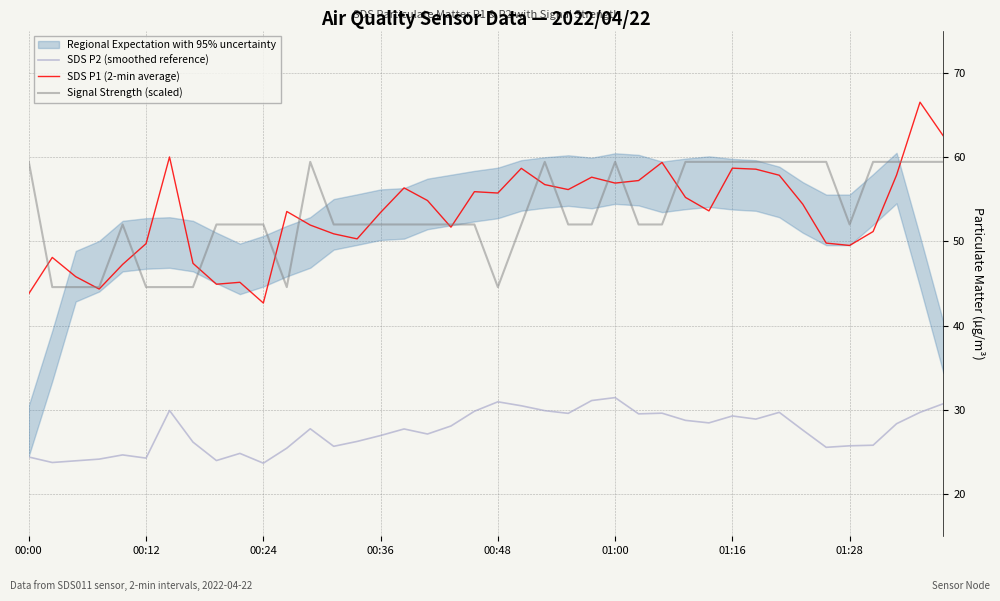

Reading left to right, transcribe all the data shown in this chart.

SDS P2 (smoothed reference): 24.4	23.8	23.9	24.1	24.6	24.3	29.9	26.2	24.0	24.8	23.7	25.4	27.8	25.7	26.2	26.9	27.7	27.1	28.1	29.8	30.9	30.5	29.9	29.6	31.1	31.4	29.5	29.6	28.8	28.4	29.3	28.9	29.7	27.6	25.6	25.7	25.8	28.4	29.7	30.7
SDS P1 (2-min average): 43.8	48.1	45.8	44.3	47.2	49.7	60.0	47.4	44.9	45.1	42.7	53.5	51.9	50.9	50.3	53.4	56.3	54.8	51.7	55.9	55.7	58.6	56.7	56.1	57.6	56.9	57.2	59.4	55.2	53.6	58.7	58.5	57.8	54.4	49.8	49.5	51.1	57.9	66.5	62.5
Signal Strength (scaled): 59.4	44.6	44.6	44.6	52.0	44.6	44.6	44.6	52.0	52.0	52.0	44.6	59.4	52.0	52.0	52.0	52.0	52.0	52.0	52.0	44.6	52.0	59.4	52.0	52.0	59.4	52.0	52.0	59.4	59.4	59.4	59.4	59.4	59.4	59.4	52.0	59.4	59.4	59.4	59.4